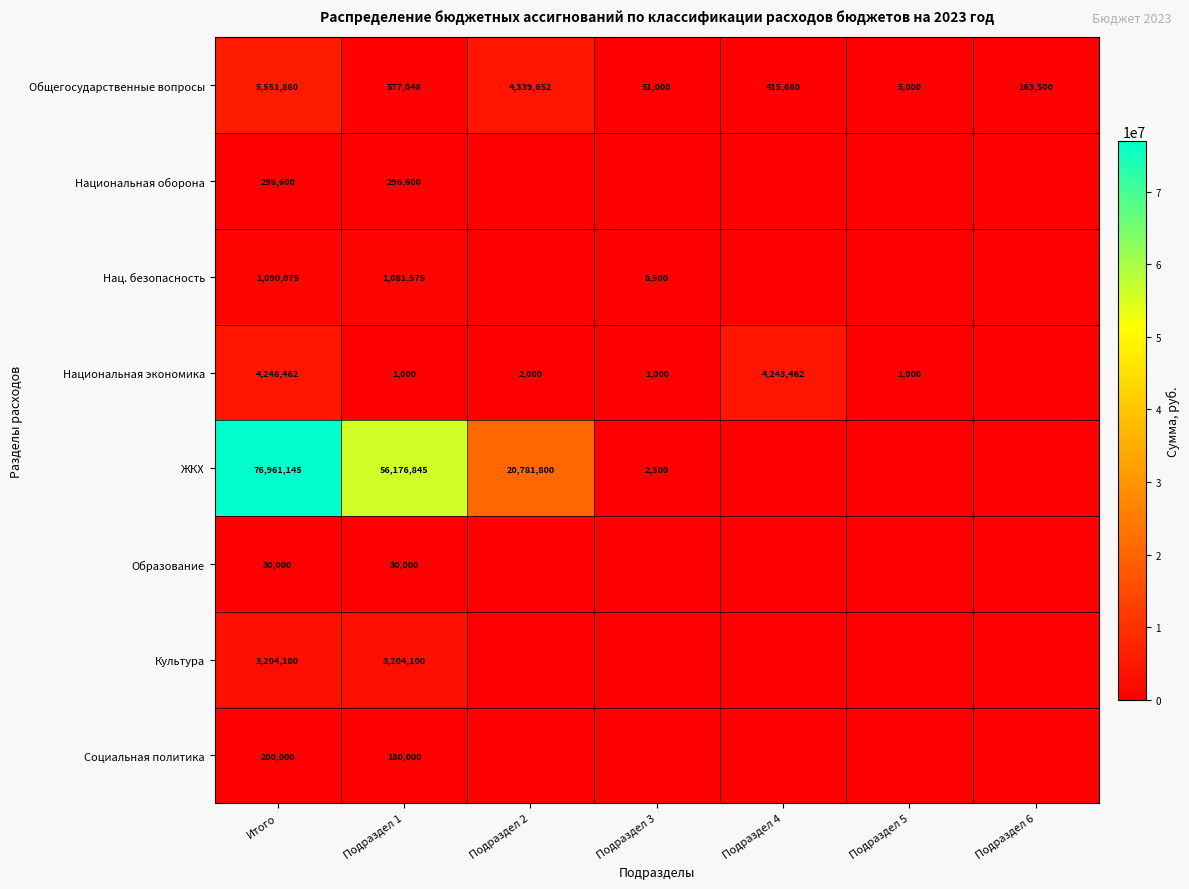

Rank the categories by Общегосударственные вопросы value from highest to lowest.

Итого, Подраздел 2, Подраздел 1, Подраздел 4, Подраздел 6, Подраздел 3, Подраздел 5